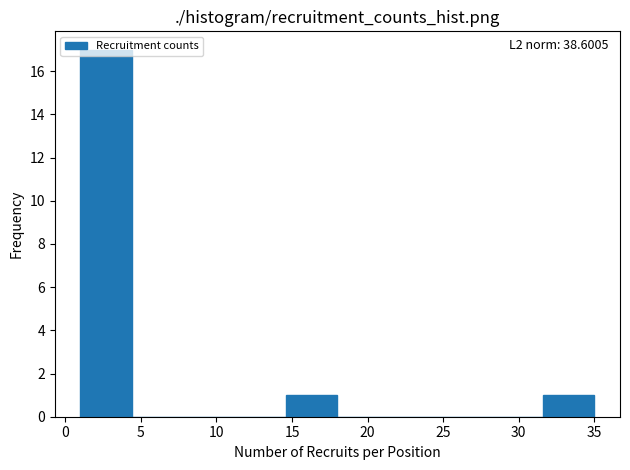

Over which range of the x-axis is the bar tallest?

1.0 to 4.4